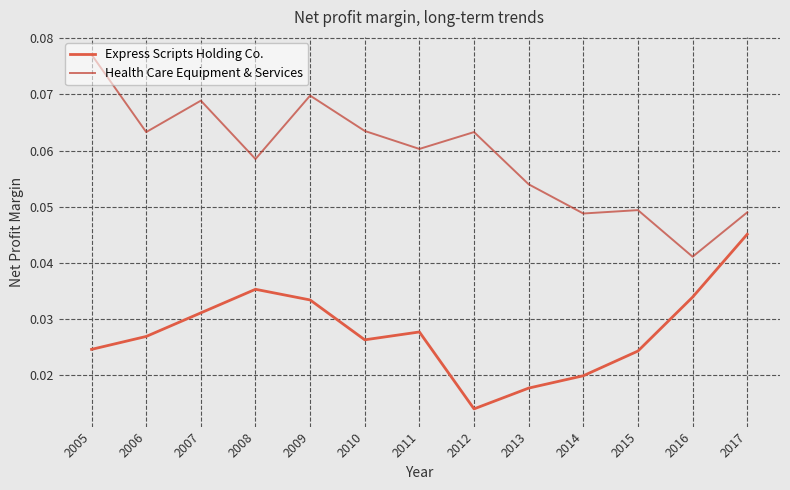

Which series has the widest spread of values?

Health Care Equipment & Services